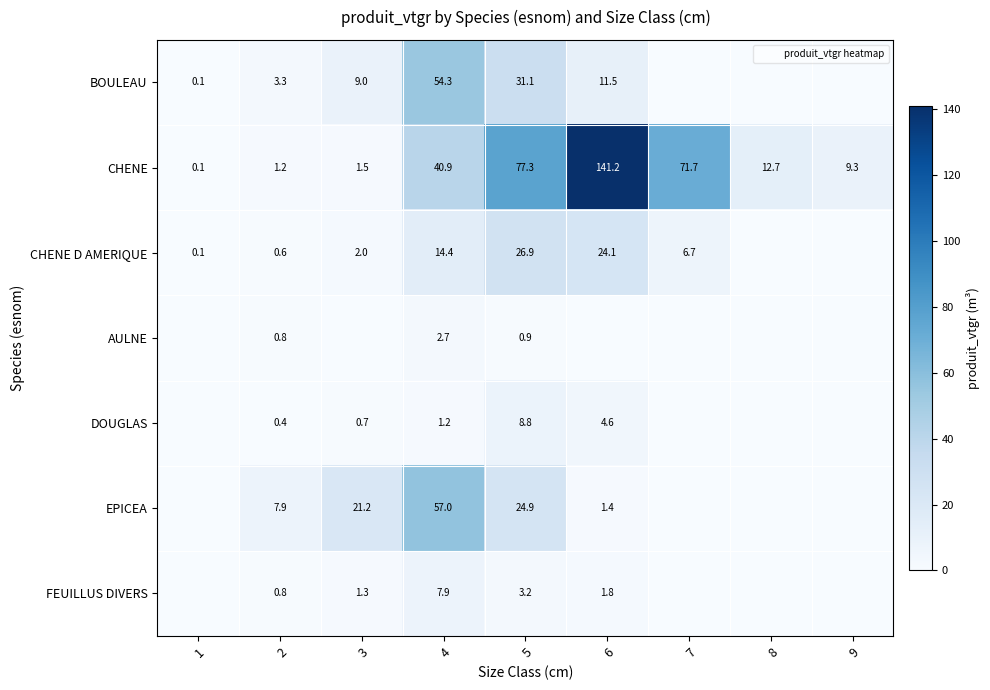

The CHENE D AMERIQUE series shows 6.7 at 7. True or false?

True